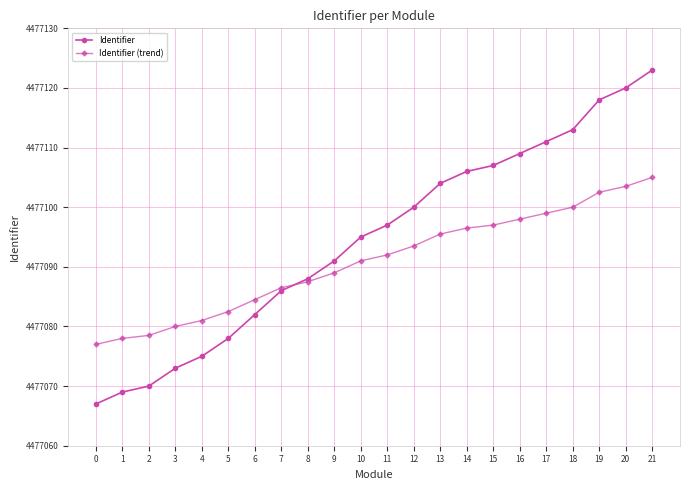

What is the difference between the Identifier values at 13 and 1?

35.0